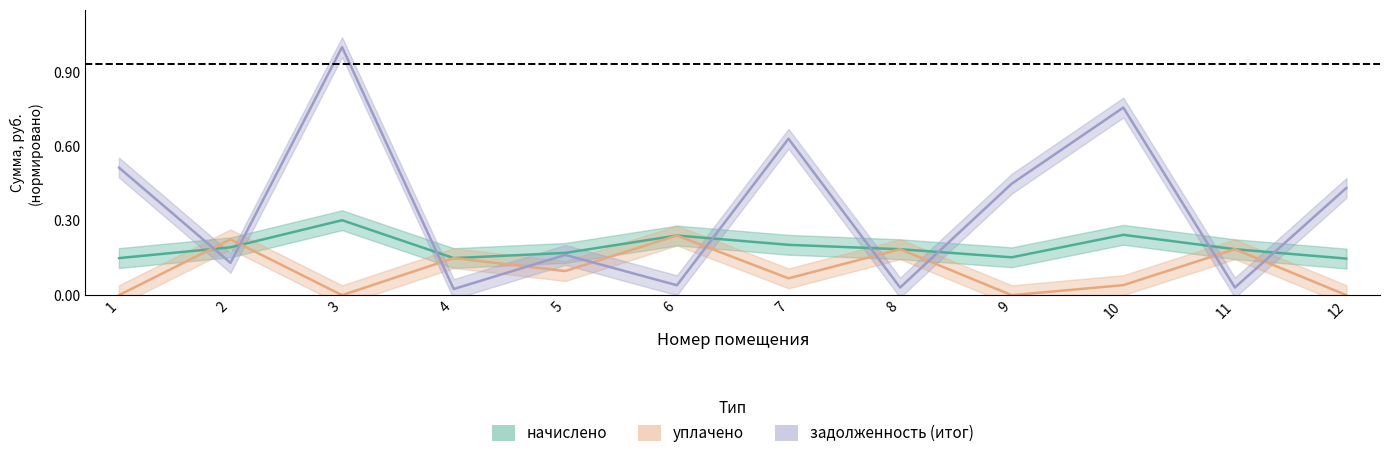

What is the difference between the maximum and minimum values in the начислено series?

0.2